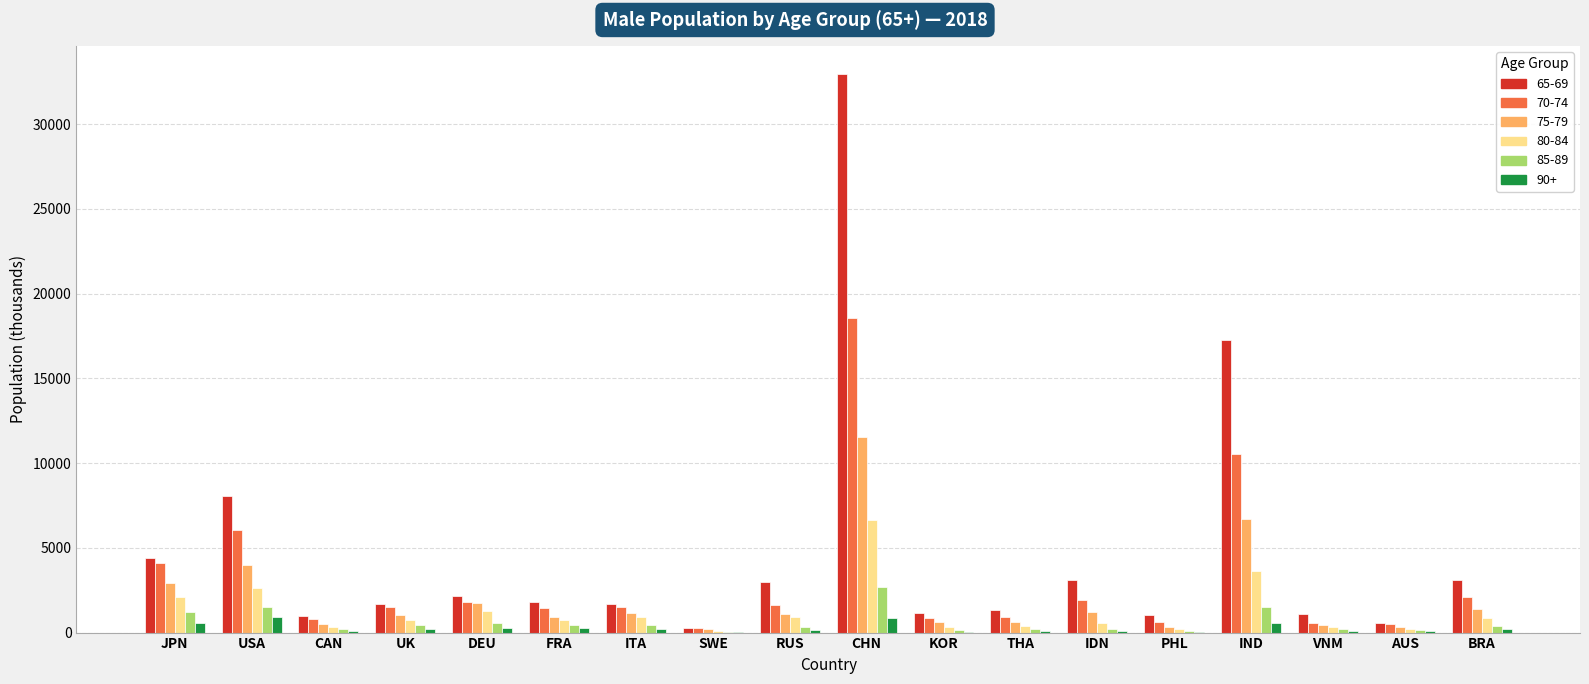

Are the bars grouped side by side (vs. stacked)?

Yes